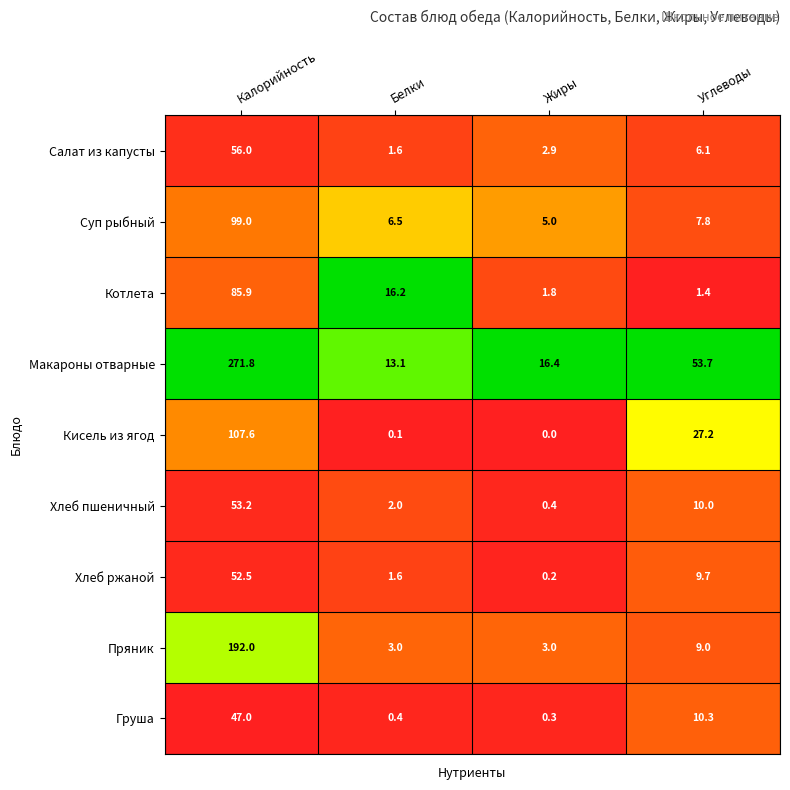

The value of Хлеб ржаной at Белки is 1.6. True or false?

True